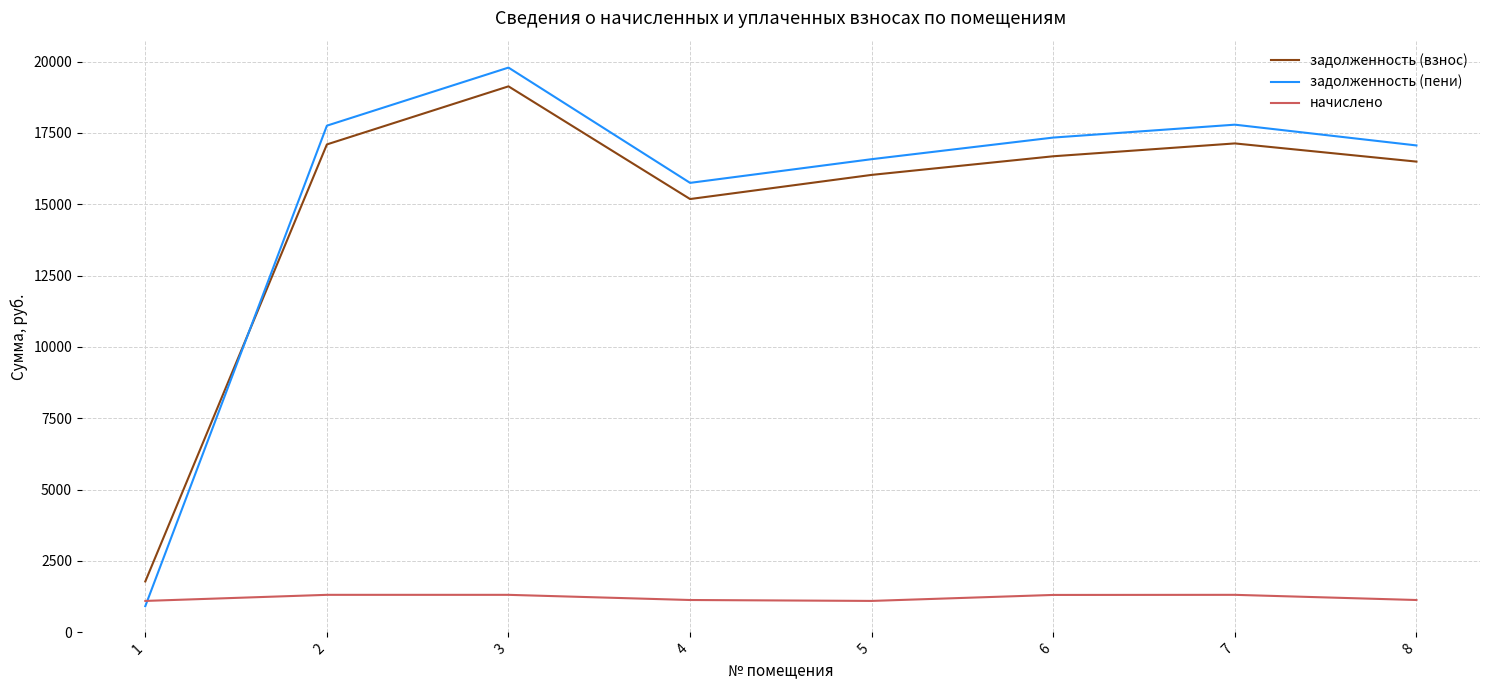

Is it true that задолженность (пени) equals 11811.8 at 6?

False